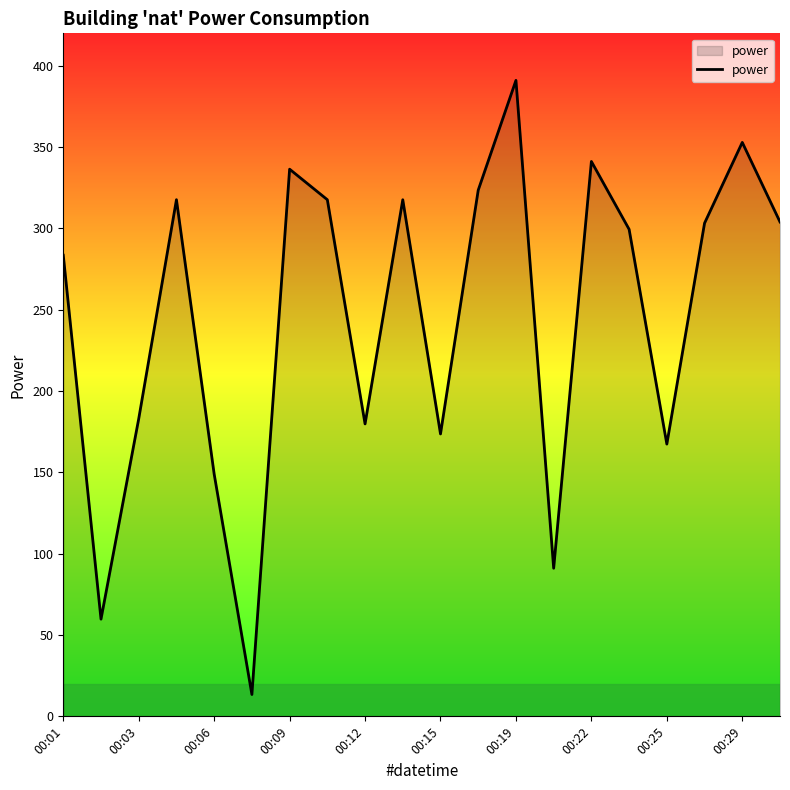

What is the greatest value displayed?

391.1